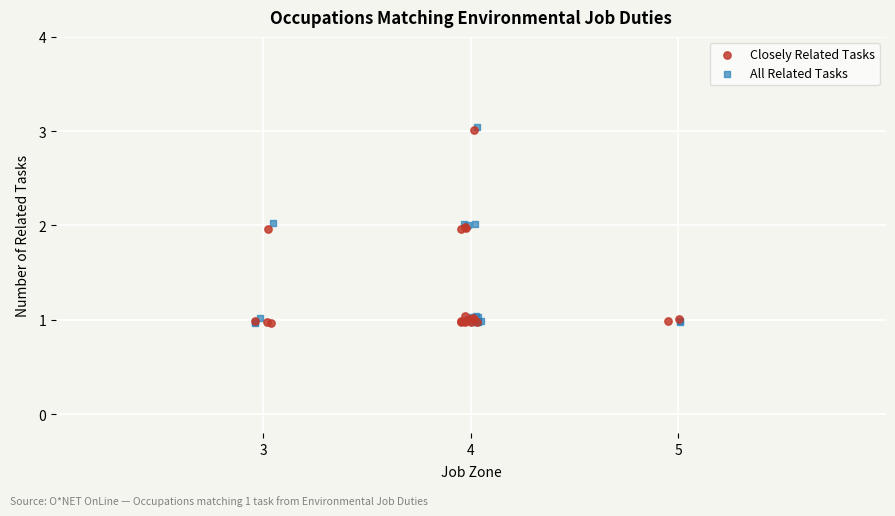

Which series has the widest spread of Y values?

All Related Tasks